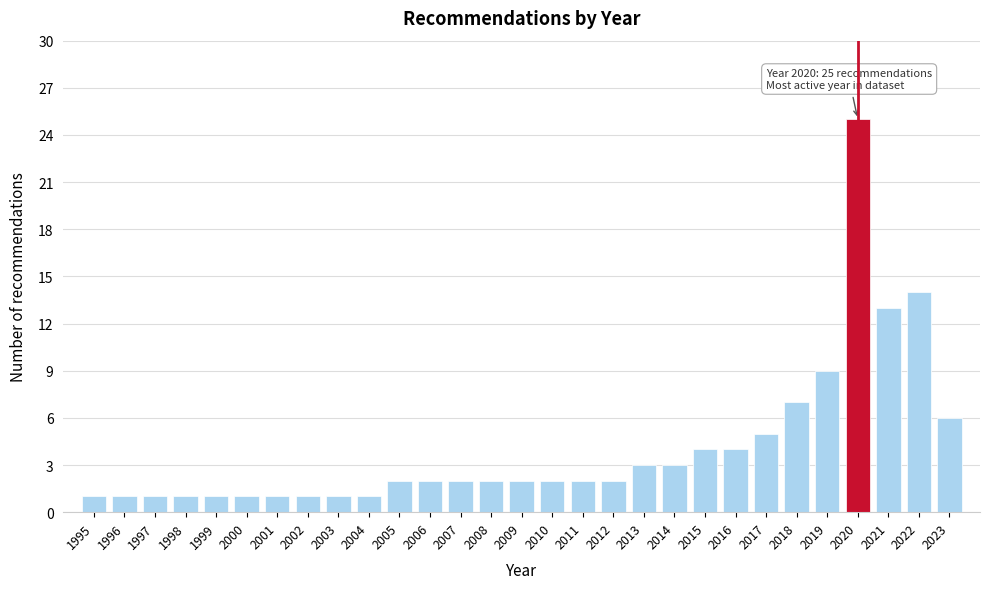

Reading right to left, what are all the values shown in this chart?

6	14	13	25	9	7	5	4	4	3	3	2	2	2	2	2	2	2	2	1	1	1	1	1	1	1	1	1	1